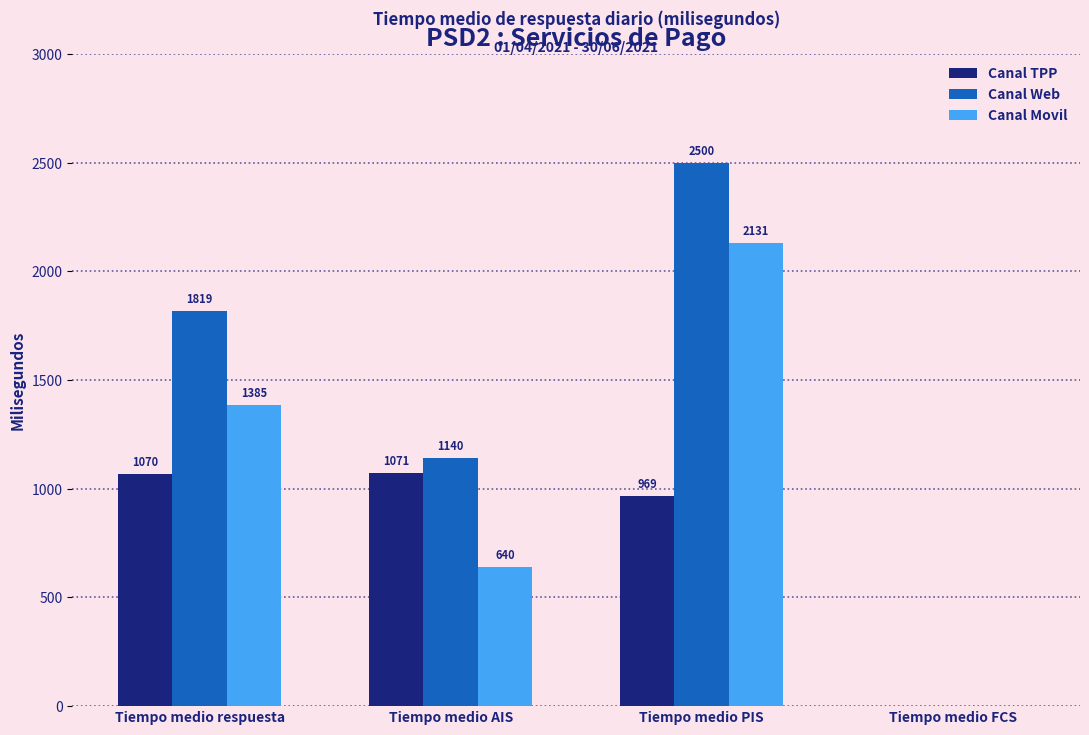

Between Tiempo medio PIS and Tiempo medio FCS, which series saw the biggest shift?

Canal Web